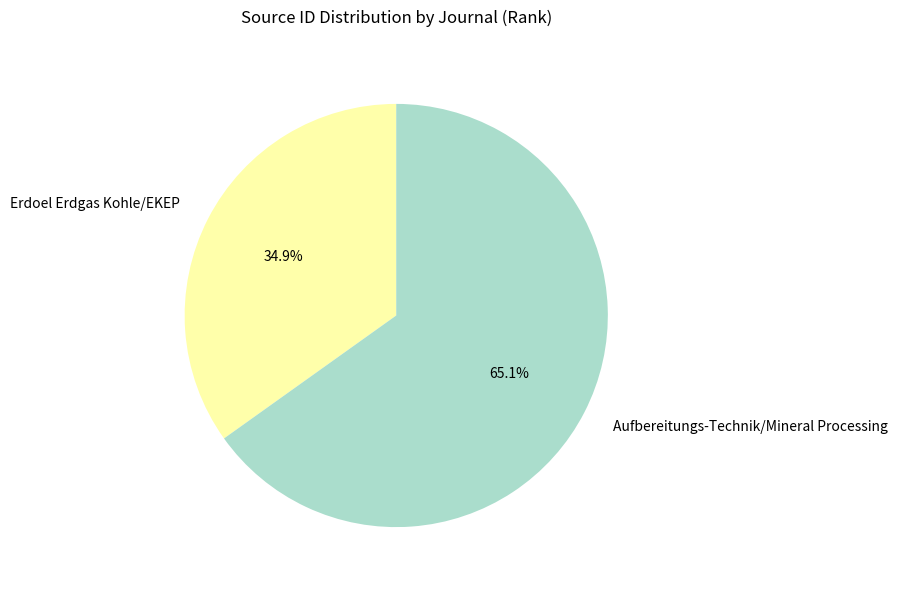

Approximately how many times larger is the value at Aufbereitungs-Technik/Mineral Processing compared to Erdoel Erdgas Kohle/EKEP?

1.9